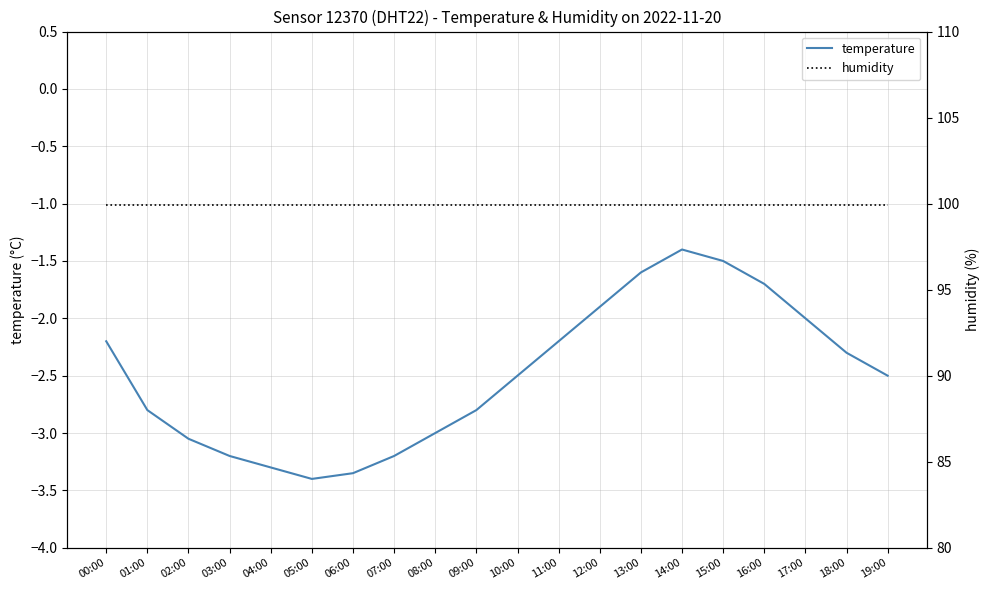

True or false: temperature has more than 2 interior local peaks.

False